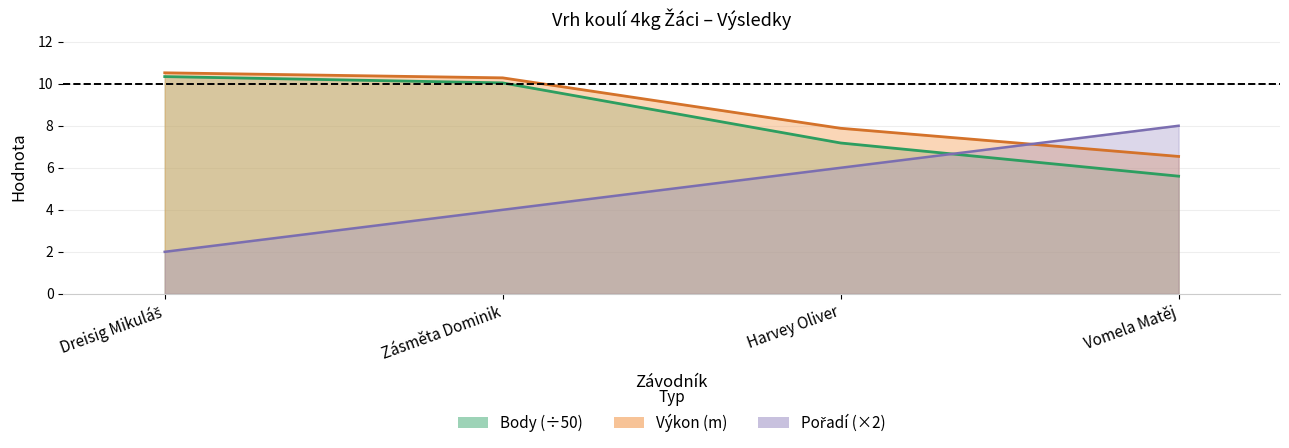

What is the sum of all Body values?

33.2